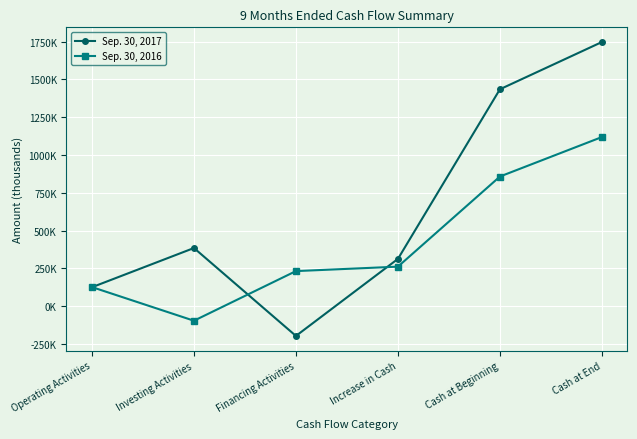

Does the chart display data point markers on the line(s)?

Yes